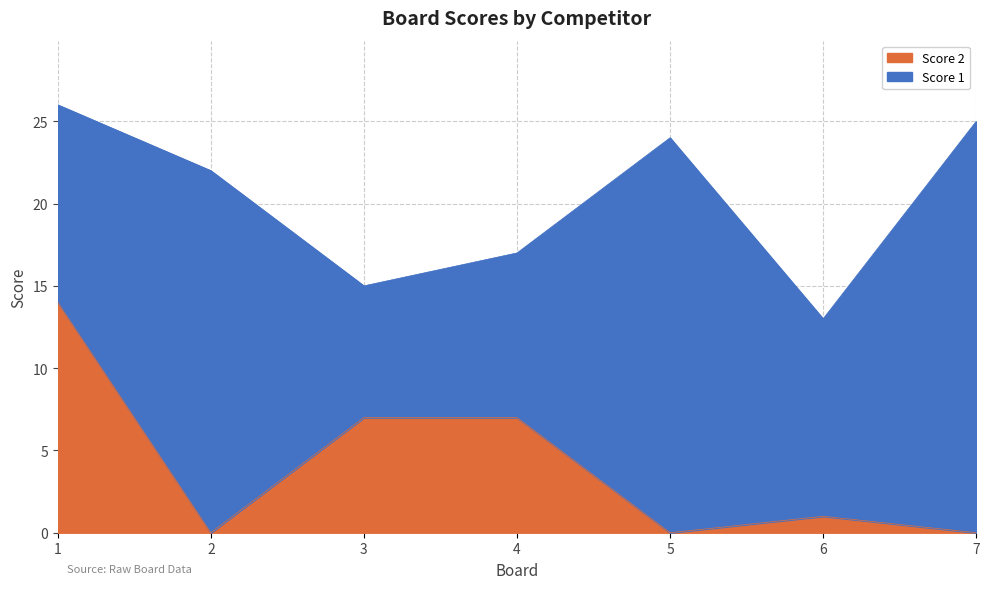

At which label is the value closest to 7?

3